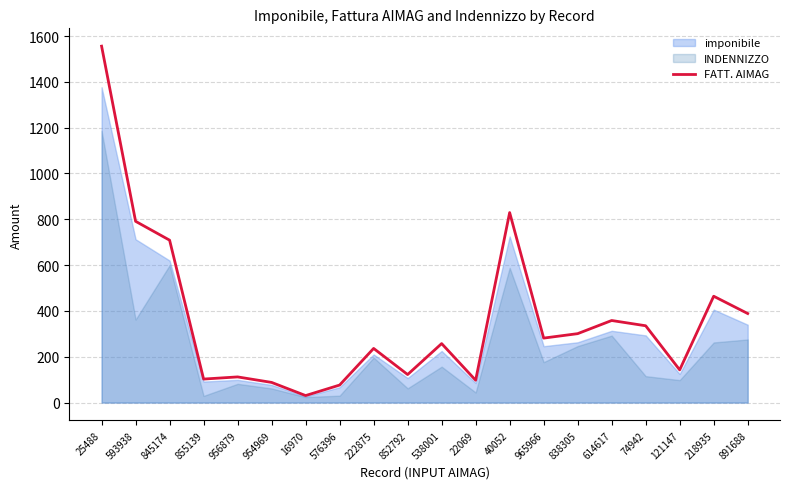

Approximately how many times larger is the value at 576396 compared to 593938?

0.1